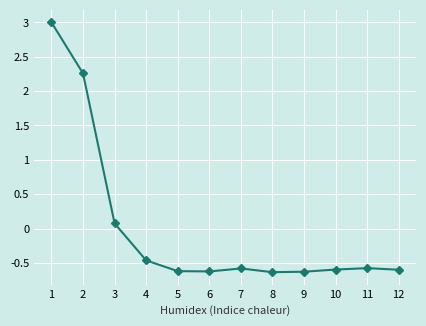

Is it true that the value at 4 is -0.6?

False